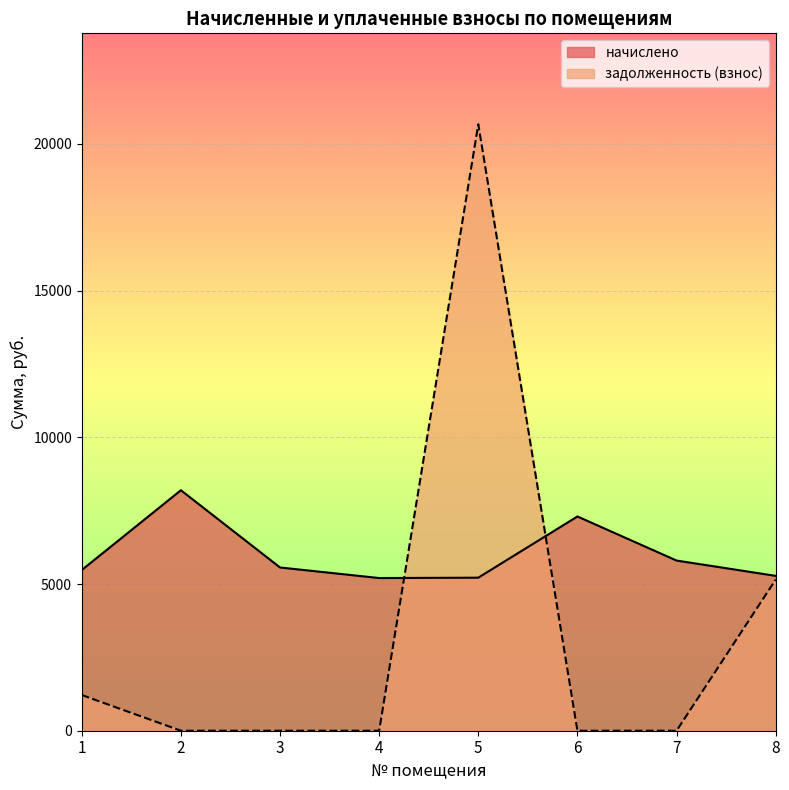

True or false: задолженность (взнос) and начислено cross at least once.

True